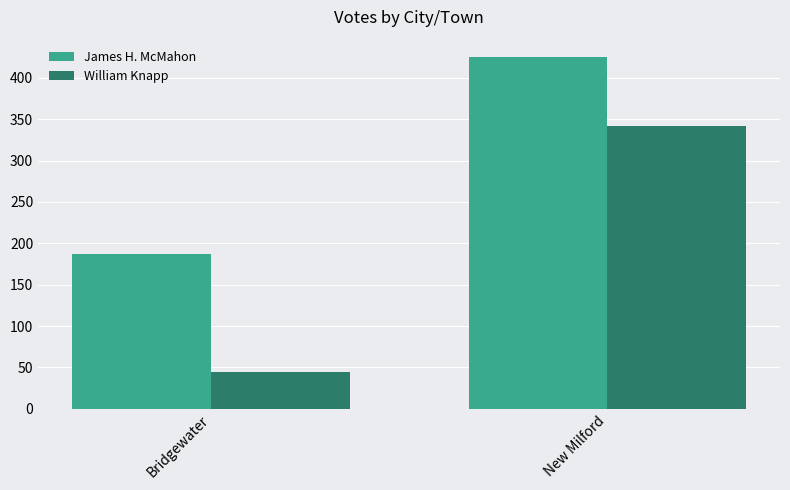

At which category is the sum across all series the highest?

New Milford